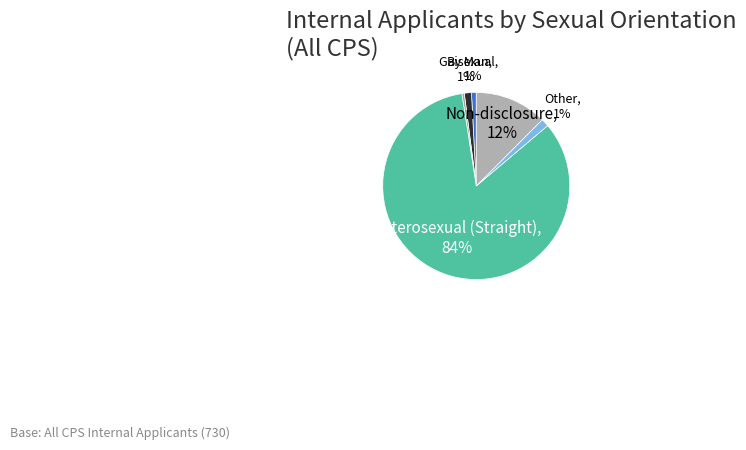

Count the number of slices in the pie.

6